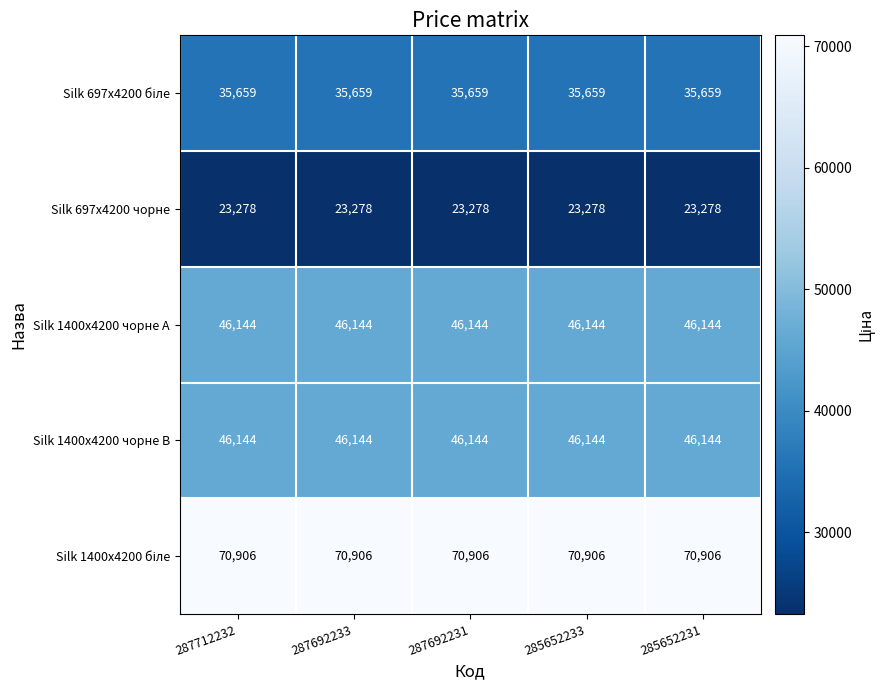

What is the maximum value shown in the chart?

70906